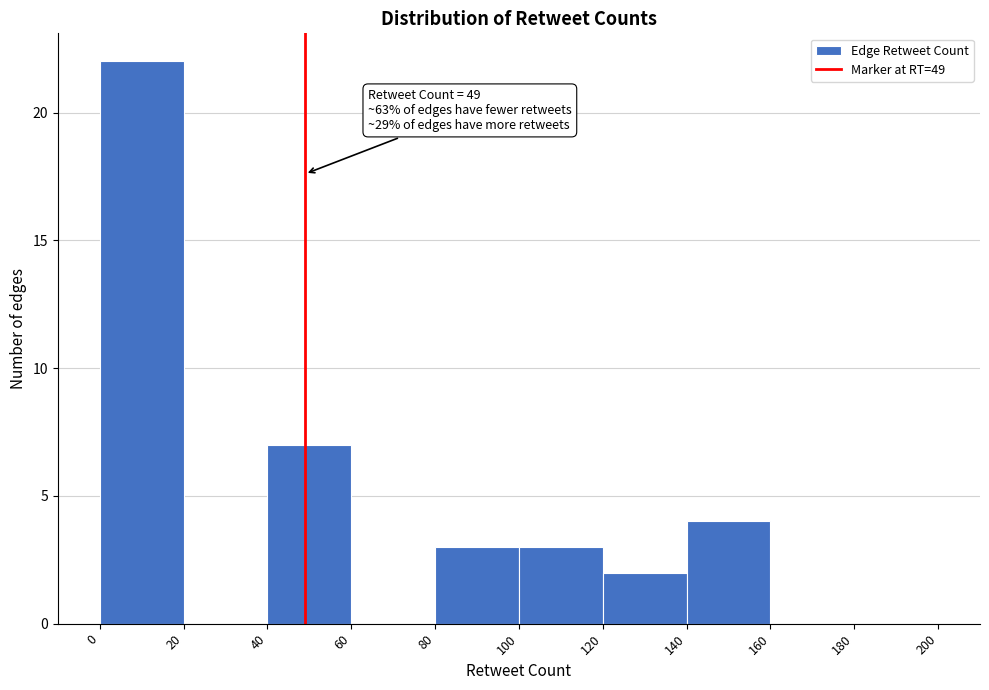

Over which range of the x-axis is the bar tallest?

0 to 20